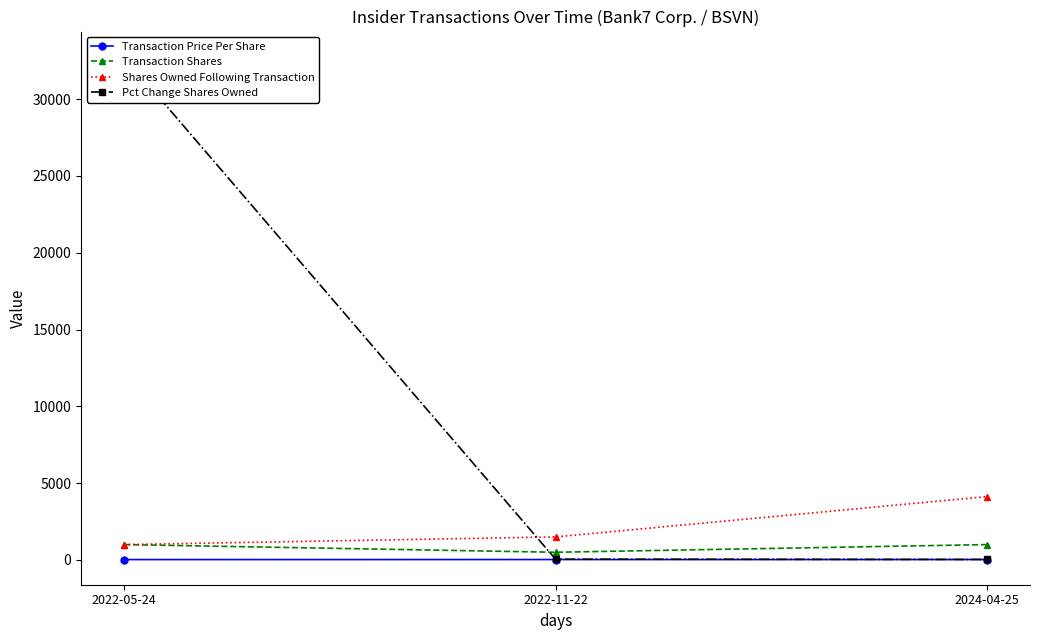

Which series has the largest total across all categories?

Pct Change Shares Owned